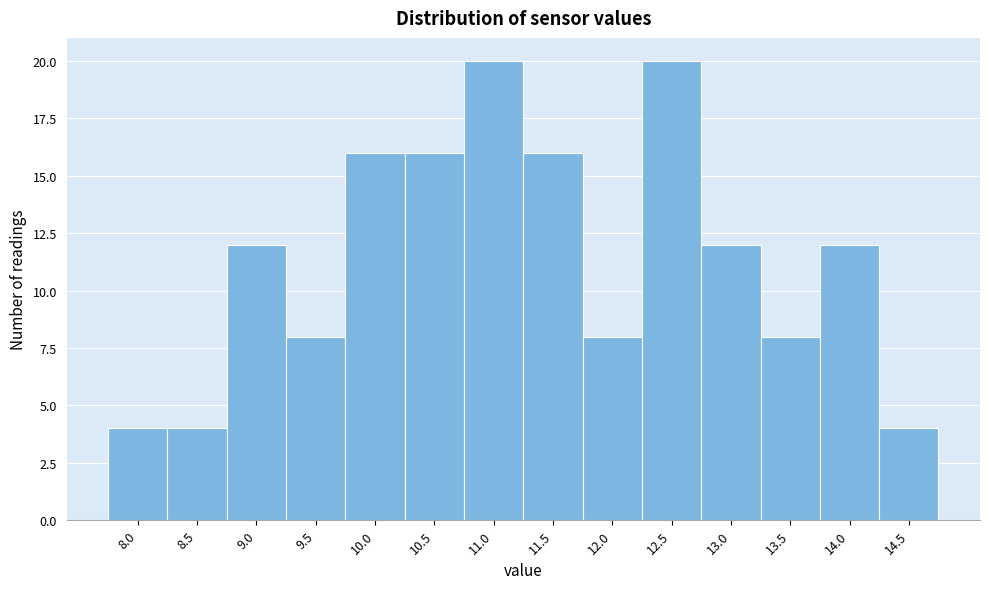

Reading left to right, transcribe all the data shown in this chart.

8.0=4	8.5=4	9.0=12	9.5=8	10.0=16	10.5=16	11.0=20	11.5=16	12.0=8	12.5=20	13.0=12	13.5=8	14.0=12	14.5=4